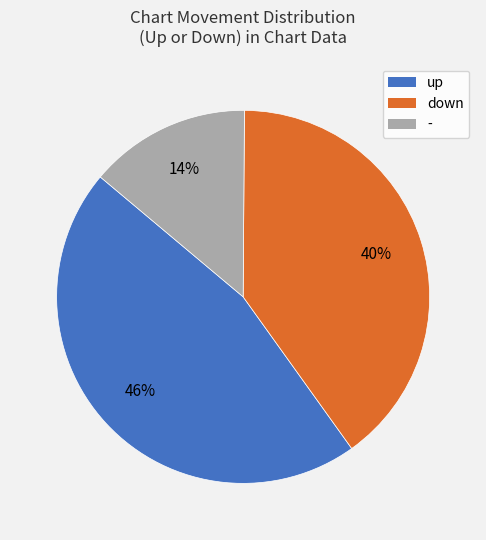

Does - represent more than half of the total?

No